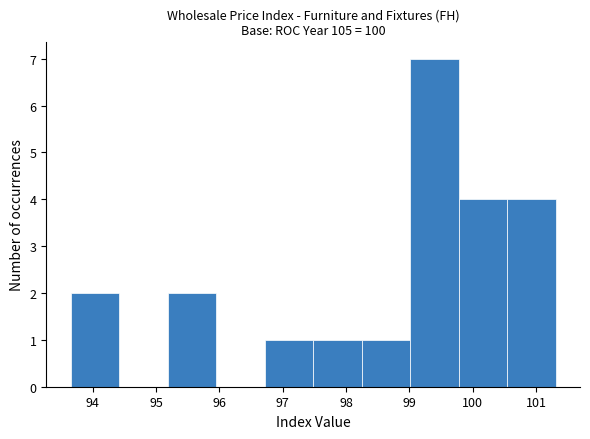

Which range on the x-axis has the tallest bar?

99.0 to 99.8